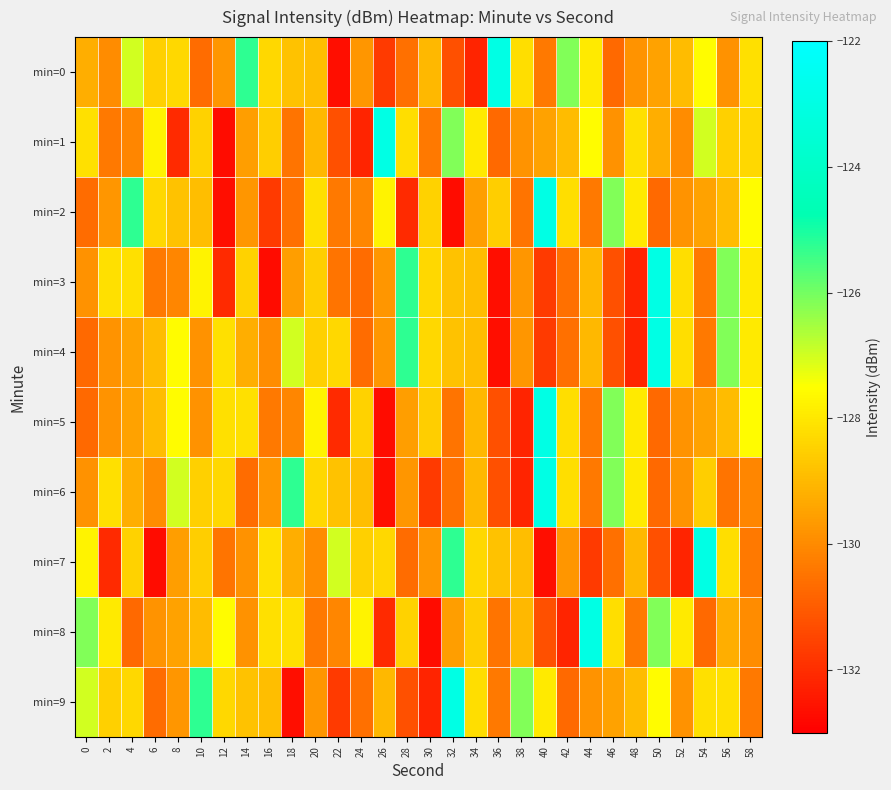

Count the number of data series in this chart.

10